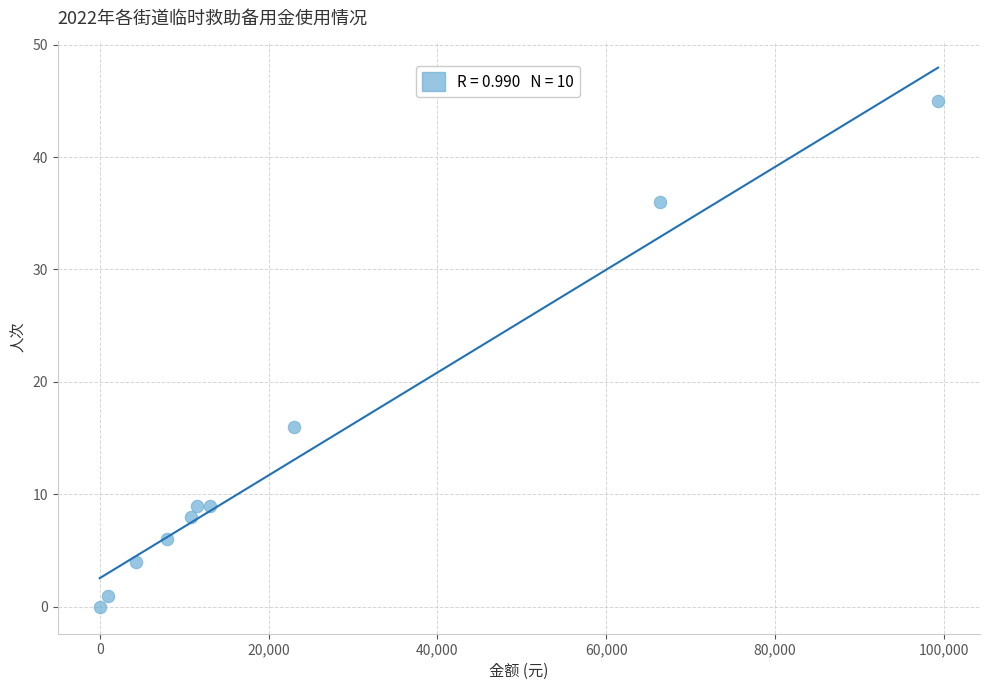

What Y value in the scatter plot is closest to 22?

16